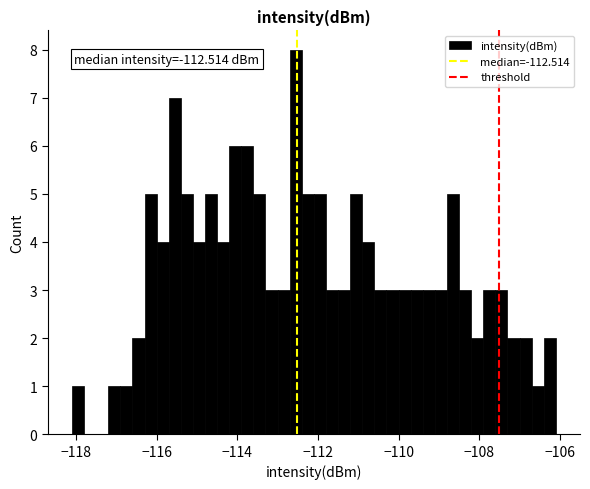

Read against the x-axis, roughly where is the centre of the tallest bar?

-112.6